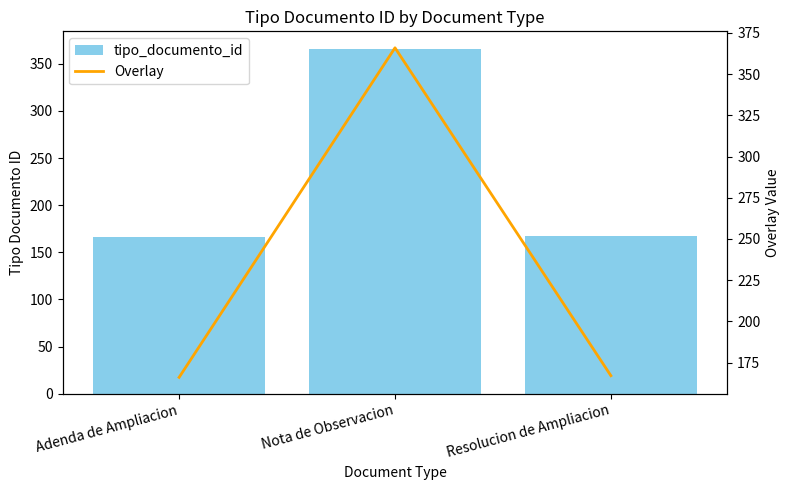

What position from the left is Nota de Observacion?

2